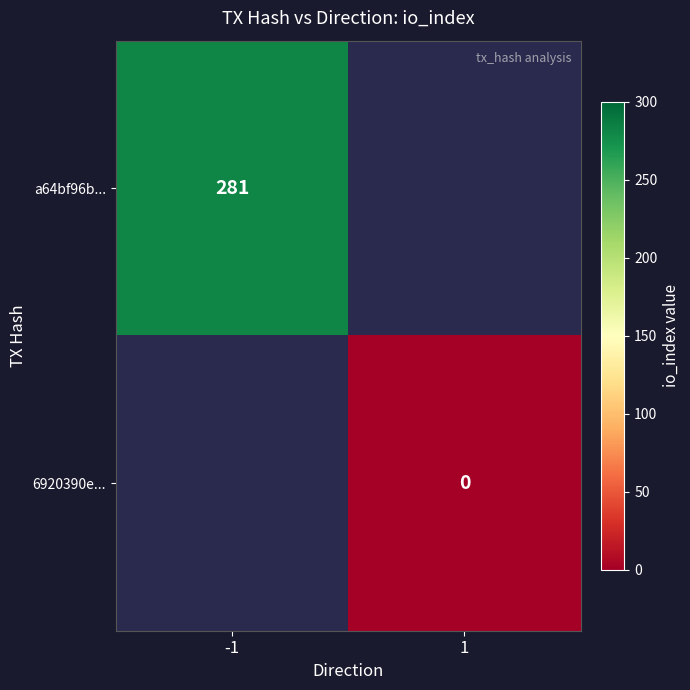

Count the number of categories in the chart.

2